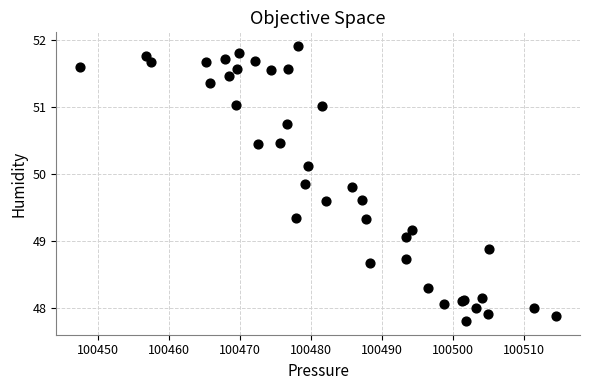

What Y value in the scatter plot is closest to 49?

49.1